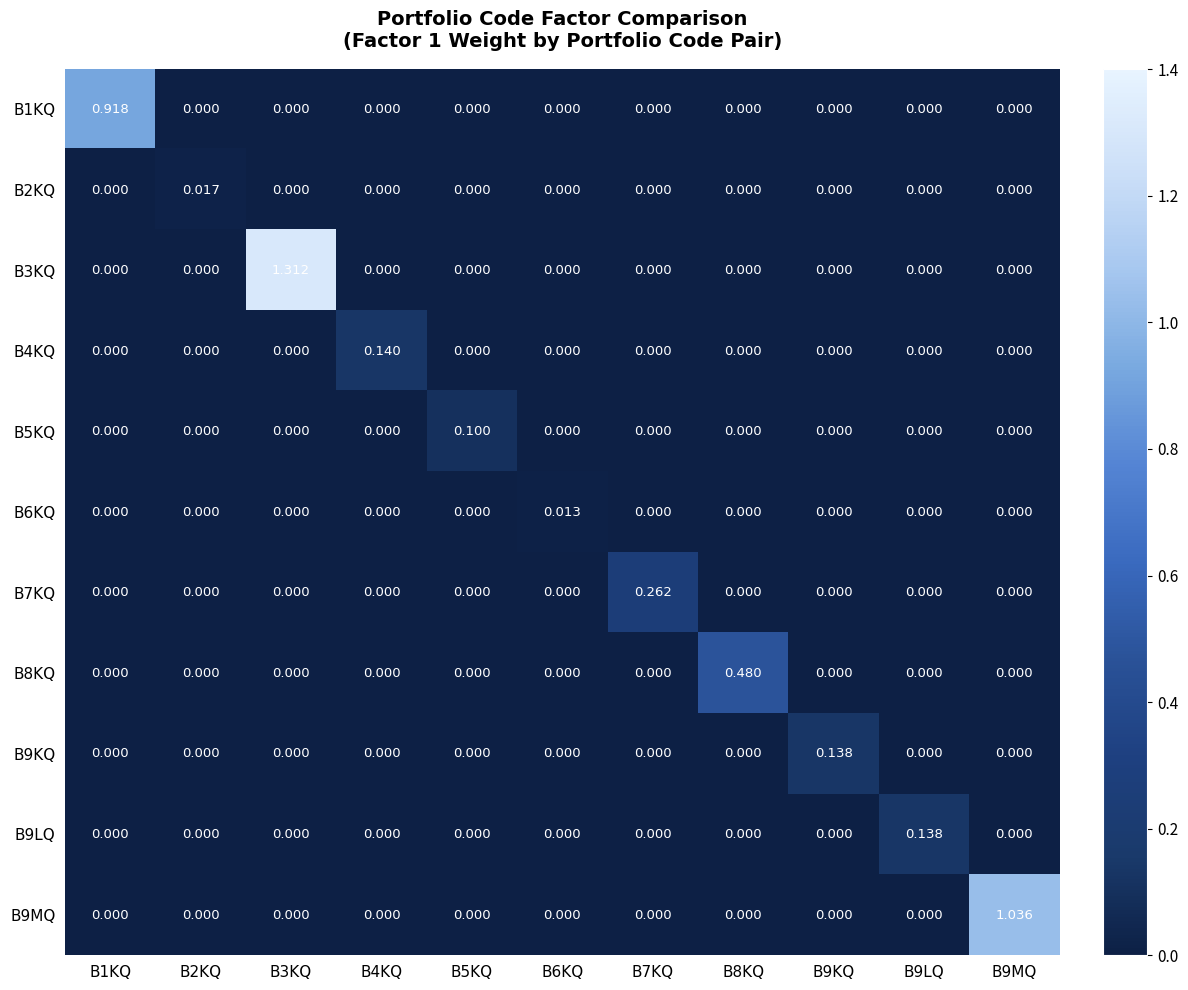

Is the value of B9LQ at B9LQ greater than the value of B9MQ at B2KQ?

Yes